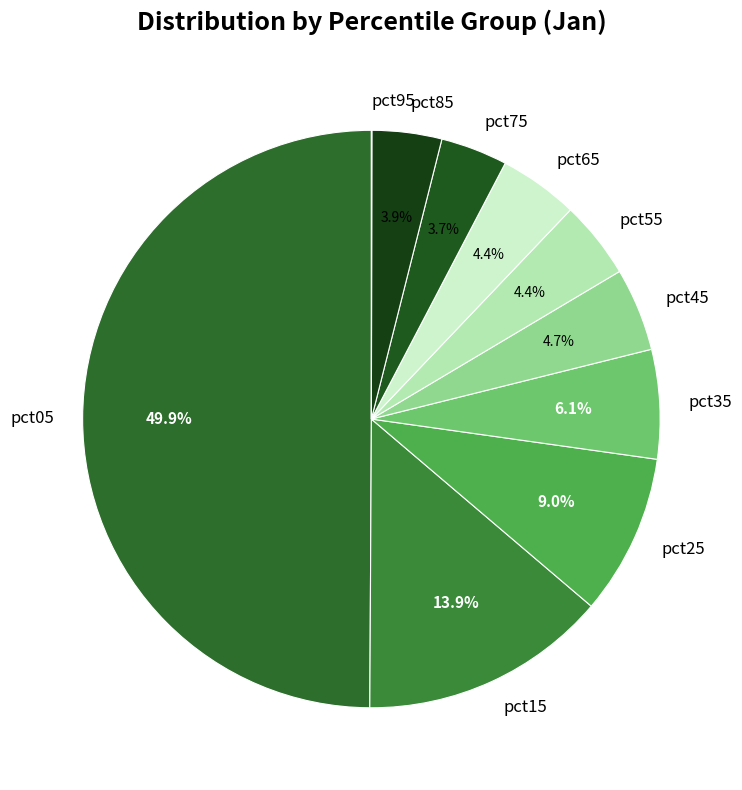

To the nearest percent, what is the average slice percentage?

10%